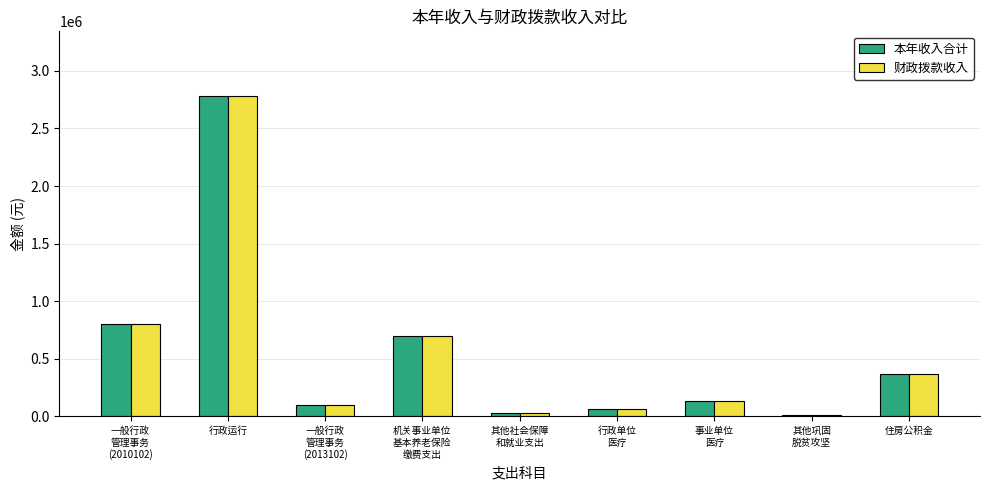

How many distinct data groups are displayed?

2